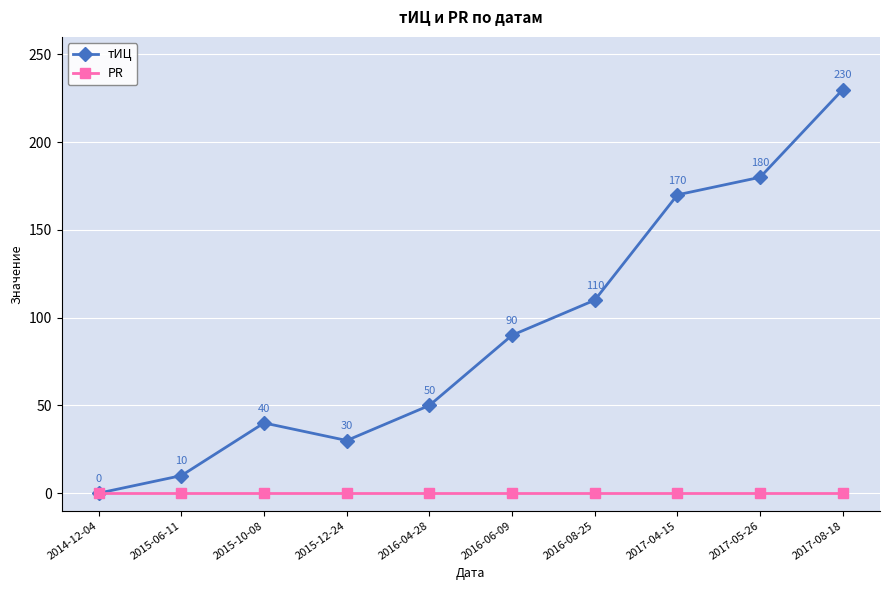

What is the total value across all series at 2016-06-09?

90